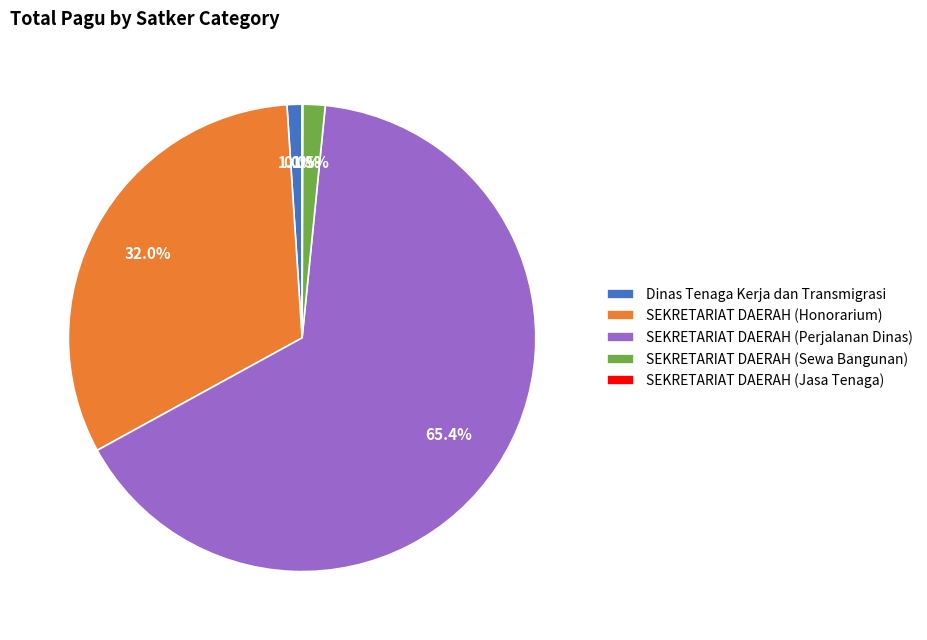

What is the largest slice in the pie chart?

SEKRETARIAT DAERAH (Perjalanan Dinas)